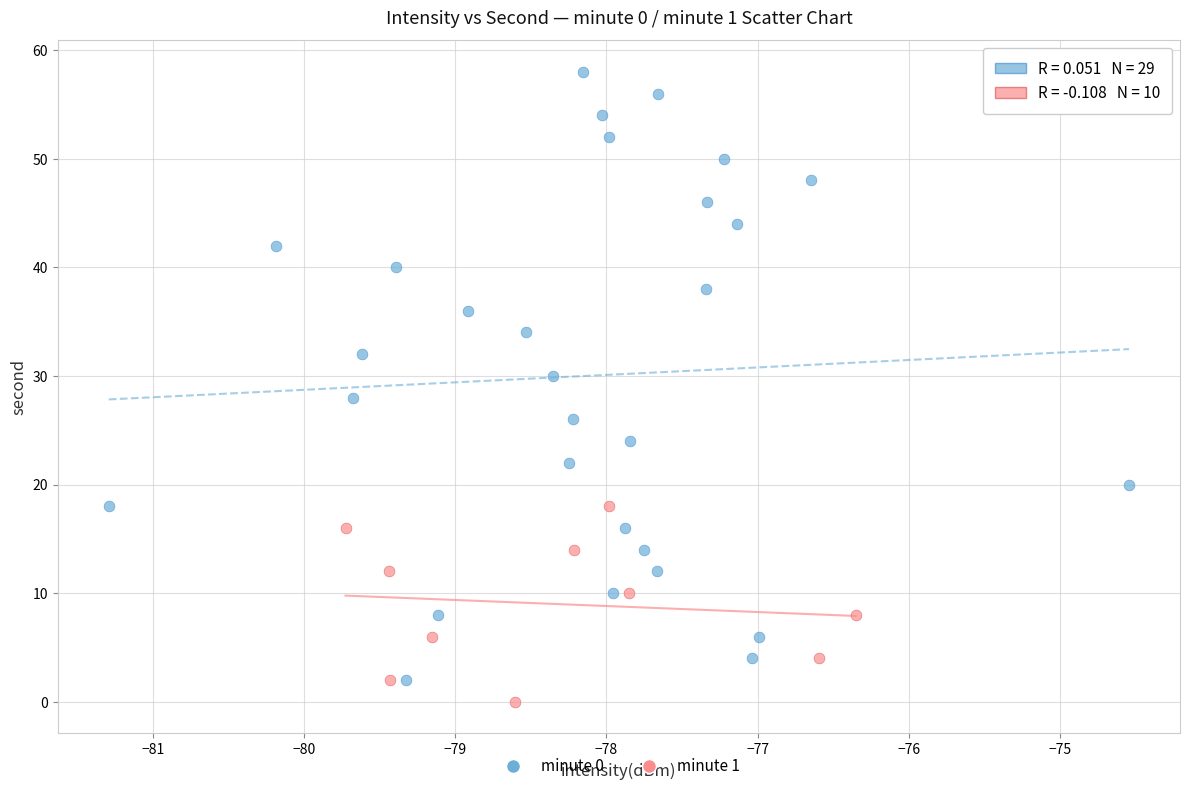

Which series has the largest Y range (max minus min)?

minute 0